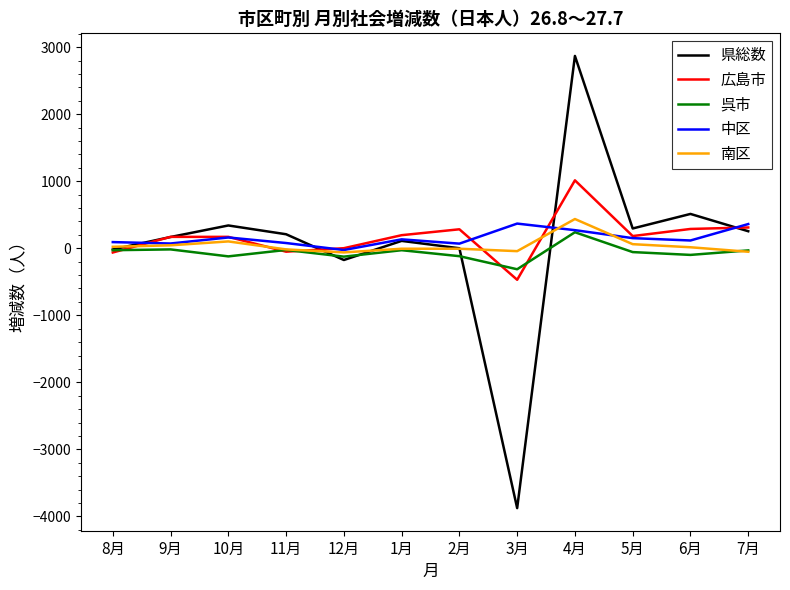

What are all the series names shown in the legend?

県総数, 広島市, 呉市, 中区, 南区